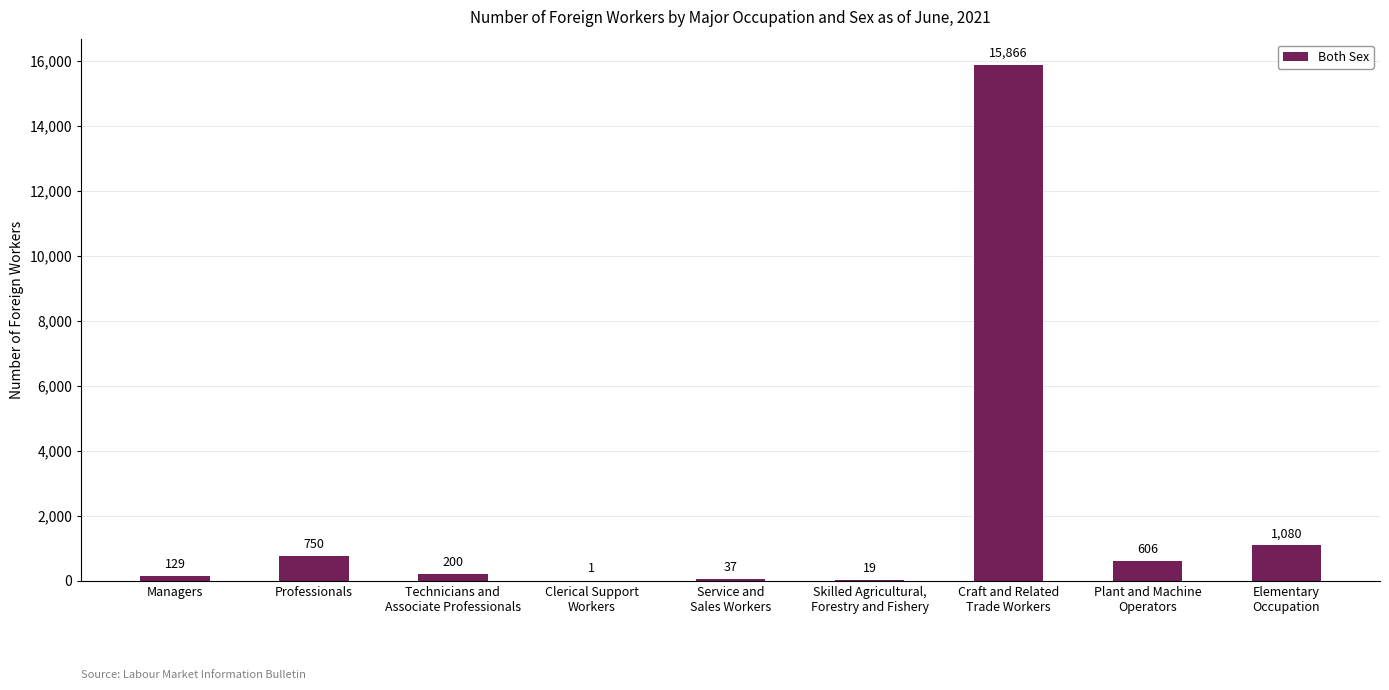

The value at Managers is 129. True or false?

True